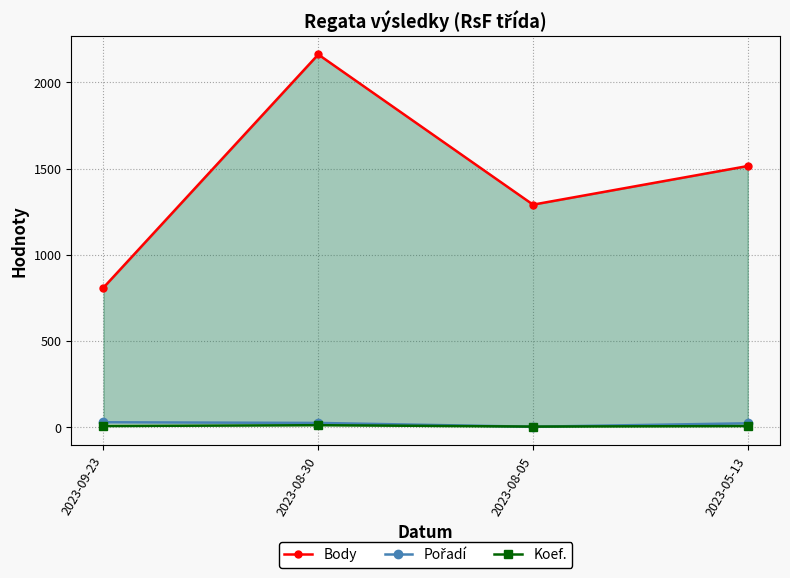

True or false: Body and Koef. cross at least once.

False